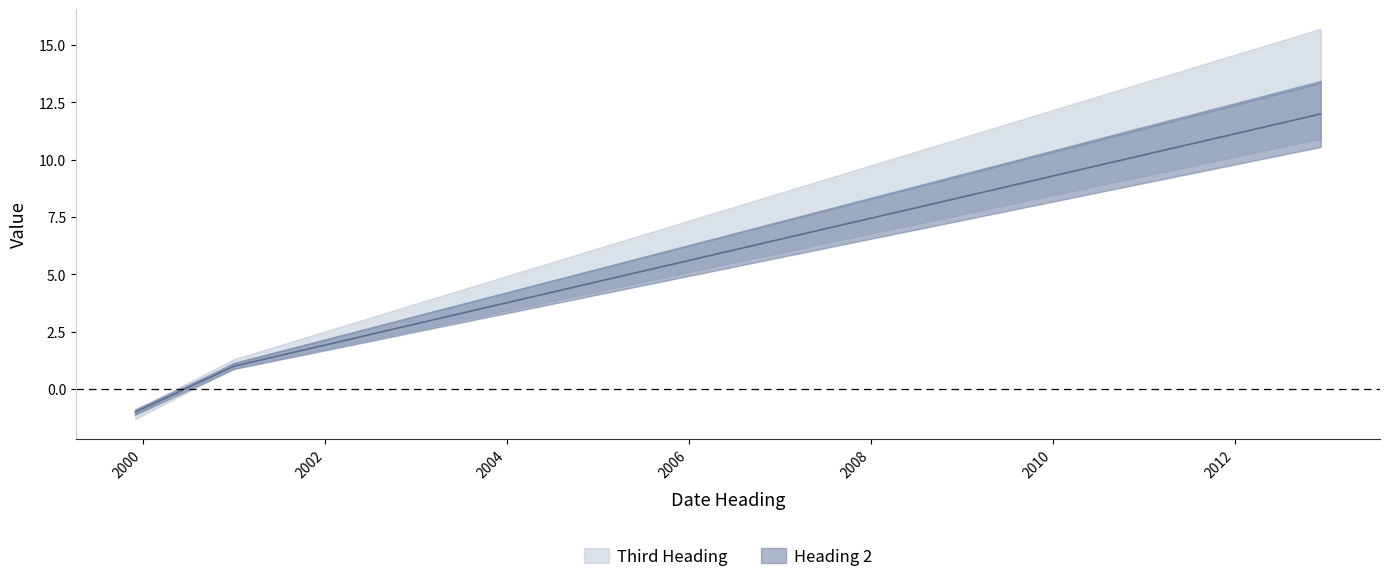

What is the highest value of the Heading 2 series?

12.0